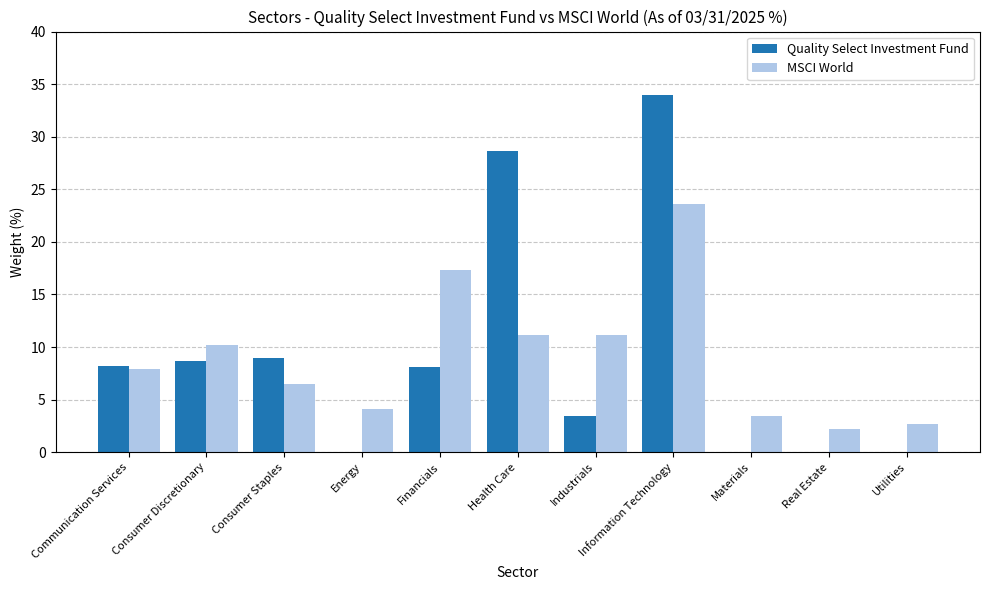

True or false: Quality Select Investment Fund has a value of 0.0 at Energy.

True